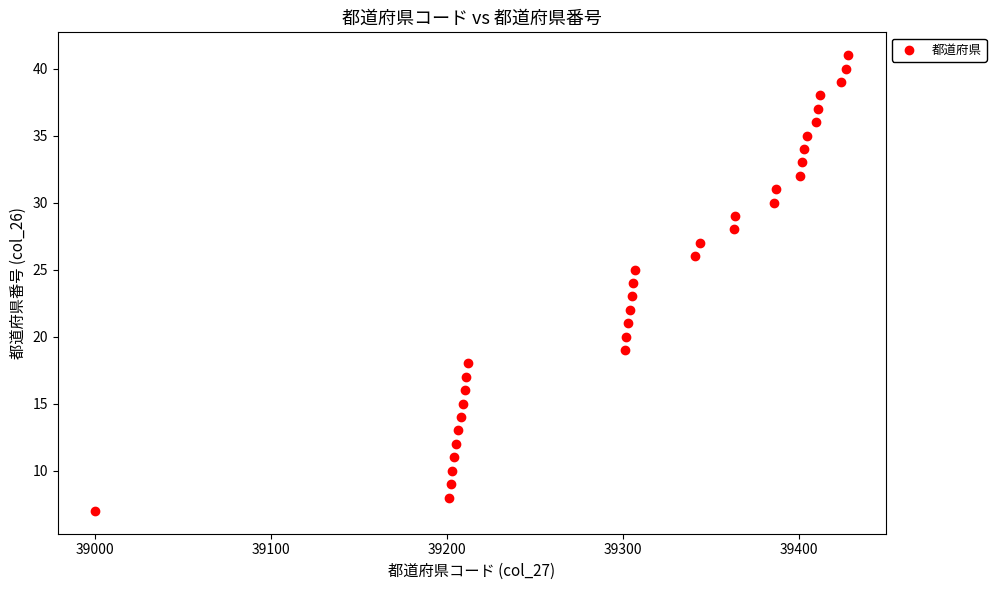

What is the range of X values (max minus min)?

428